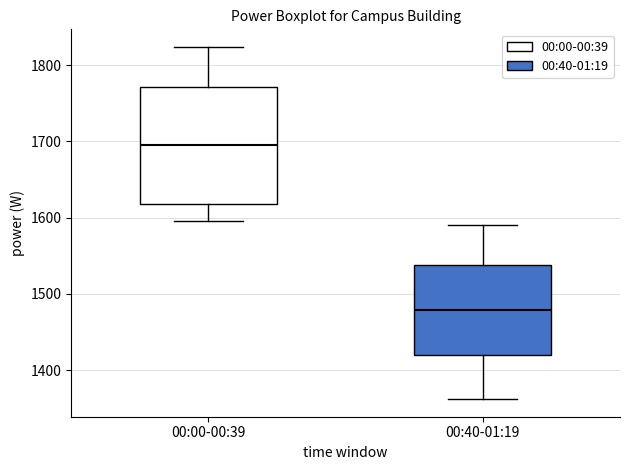

Reading left to right, transcribe this box plot: for each box, give where its median line is, the range the box spans, and where its two whiskers end, as read against the y-axis. The values are not printed on the chart, so give them approximately, as read against the axis.

00:00-00:39: median 1700, box 1620 to 1770, whiskers 1600 to 1820
00:40-01:19: median 1480, box 1420 to 1540, whiskers 1360 to 1590